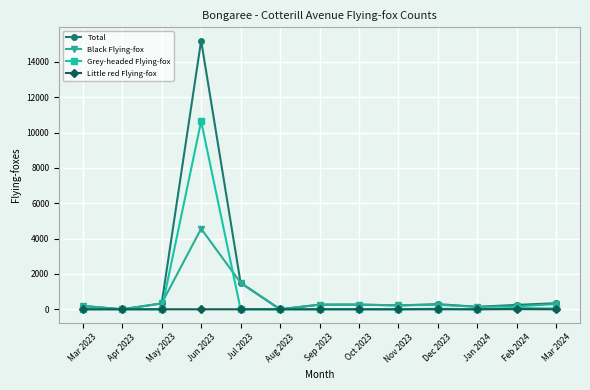

True or false: Black Flying-fox has a value of 190 at Mar 2023.

True